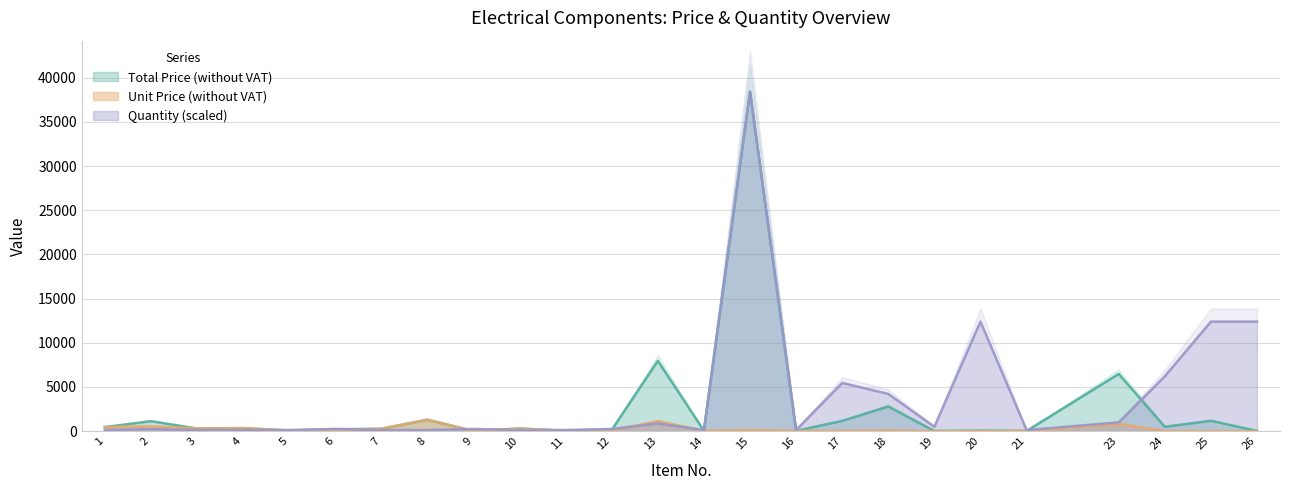

Rank the series by their maximum value, from lowest to highest.

Unit Price (without VAT), Total Price (without VAT), Quantity